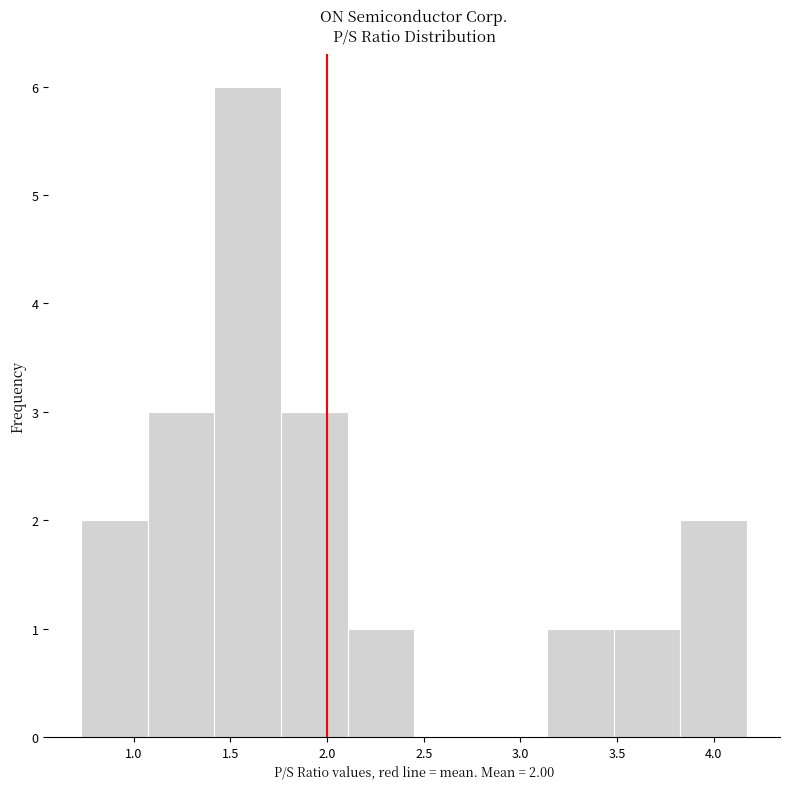

Over which range of the x-axis is the bar tallest?

1.40 to 1.75